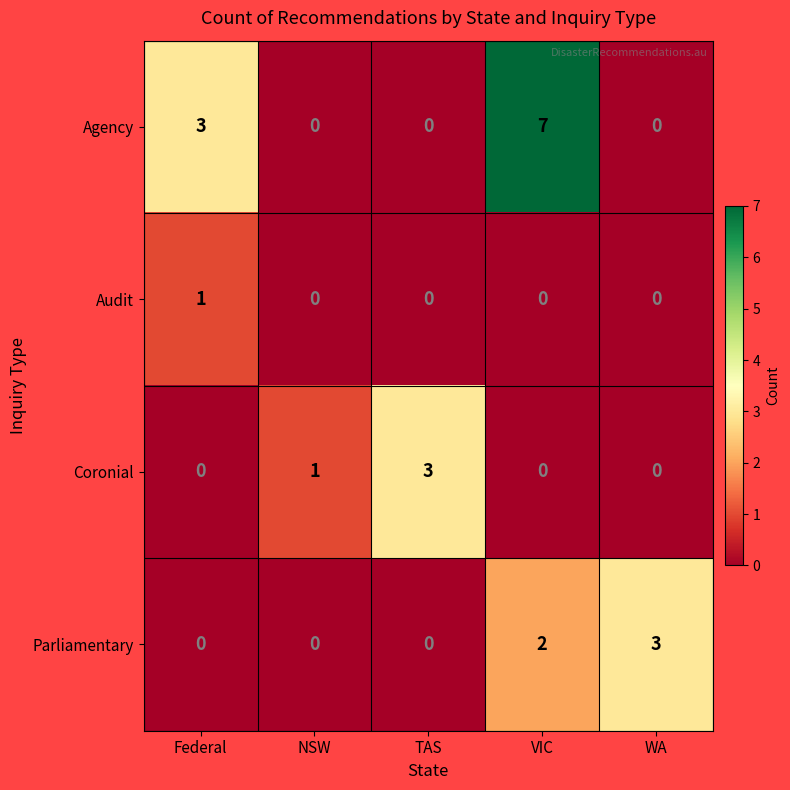

What is the greatest value displayed?

7